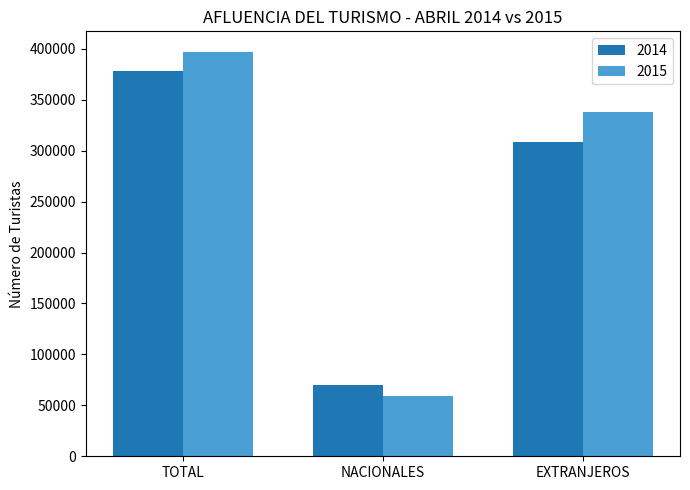

Reading left to right, extract all data points from this chart.

2014: 378180	69834	308346
2015: 397305	59055	338250